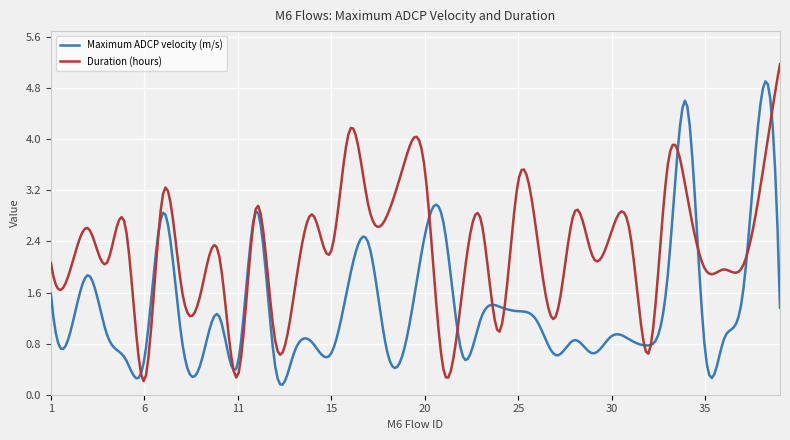

What is the sum of all Duration (hours) values?

684.0